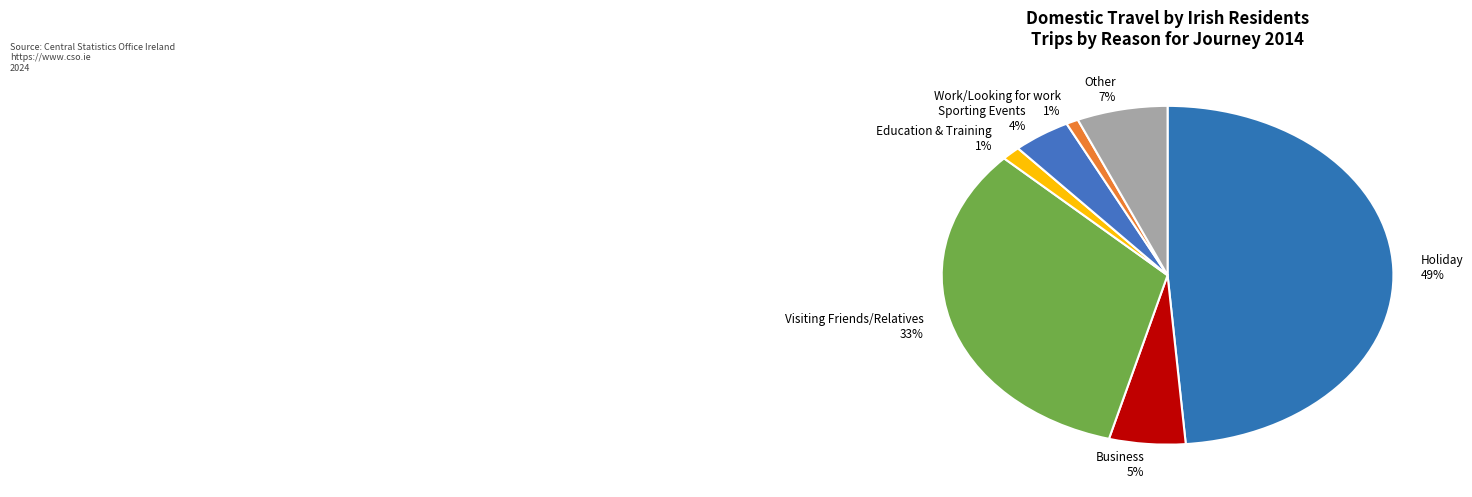

What percentage is the Education & Training slice, to the nearest percent?

1%